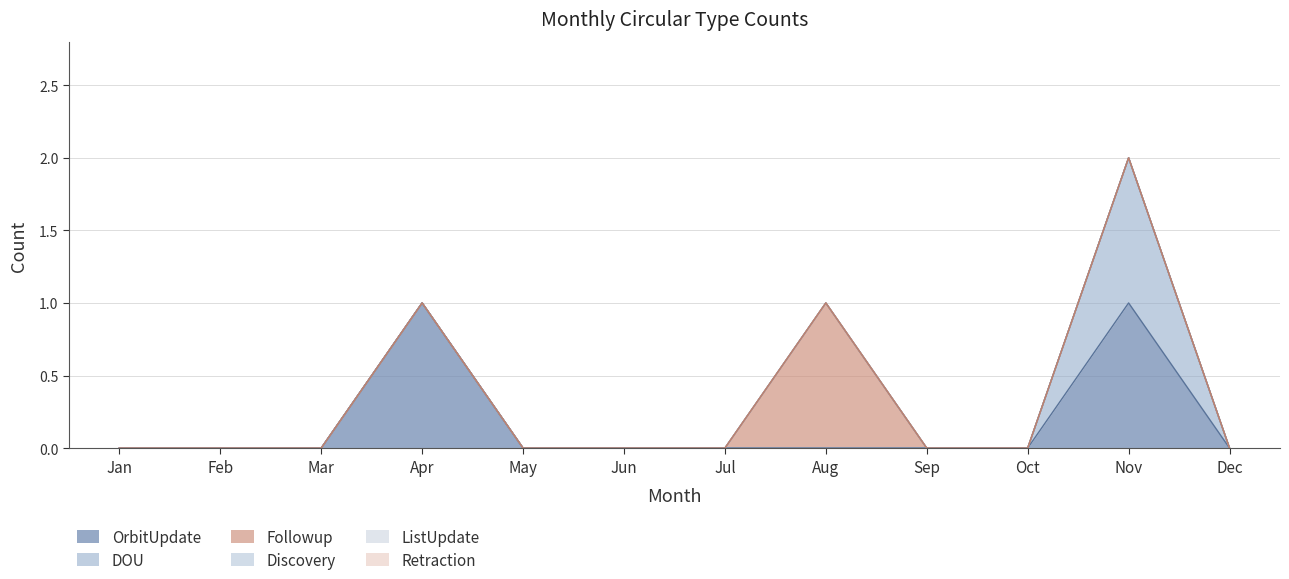

True or false: Retraction and DOU intersect in this chart.

False